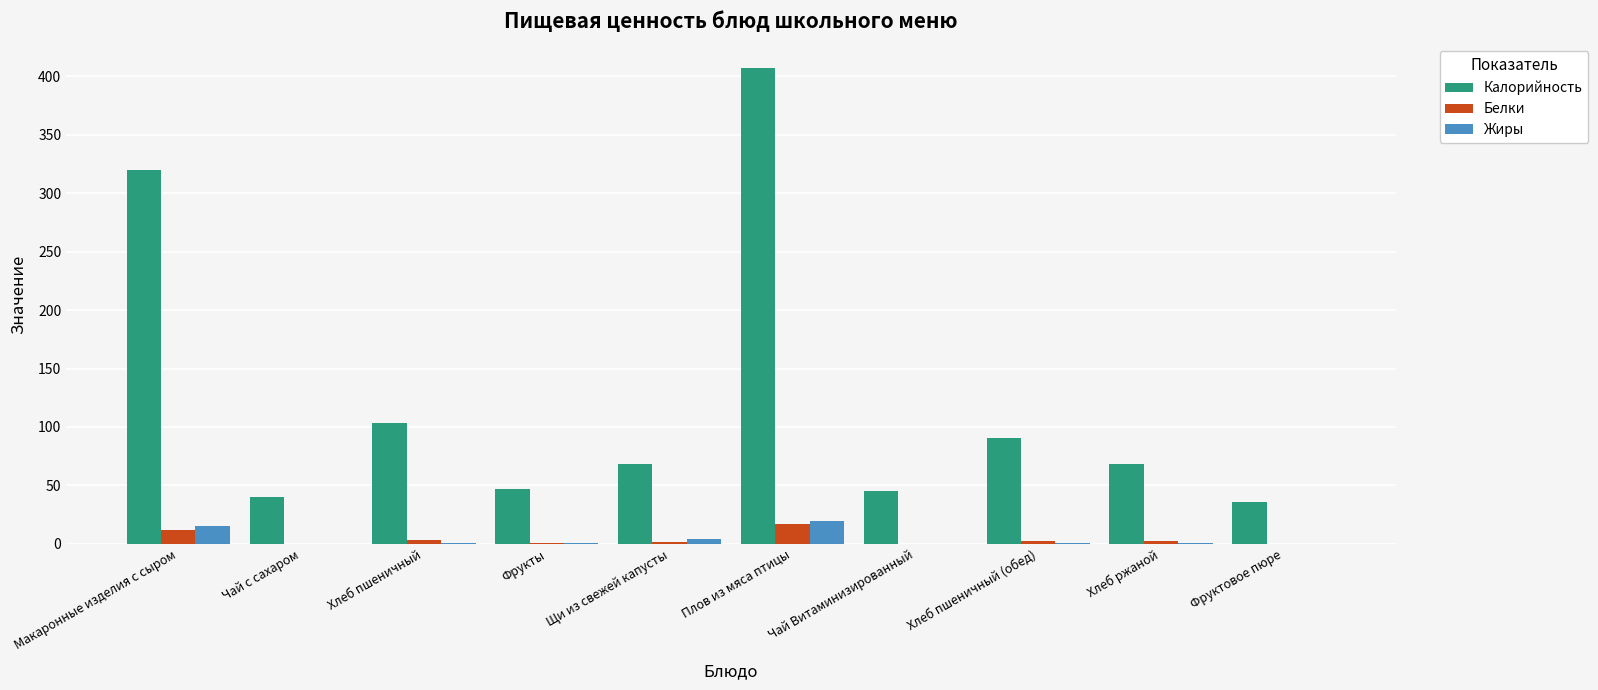

What is the highest value of the Калорийность series?

407.0